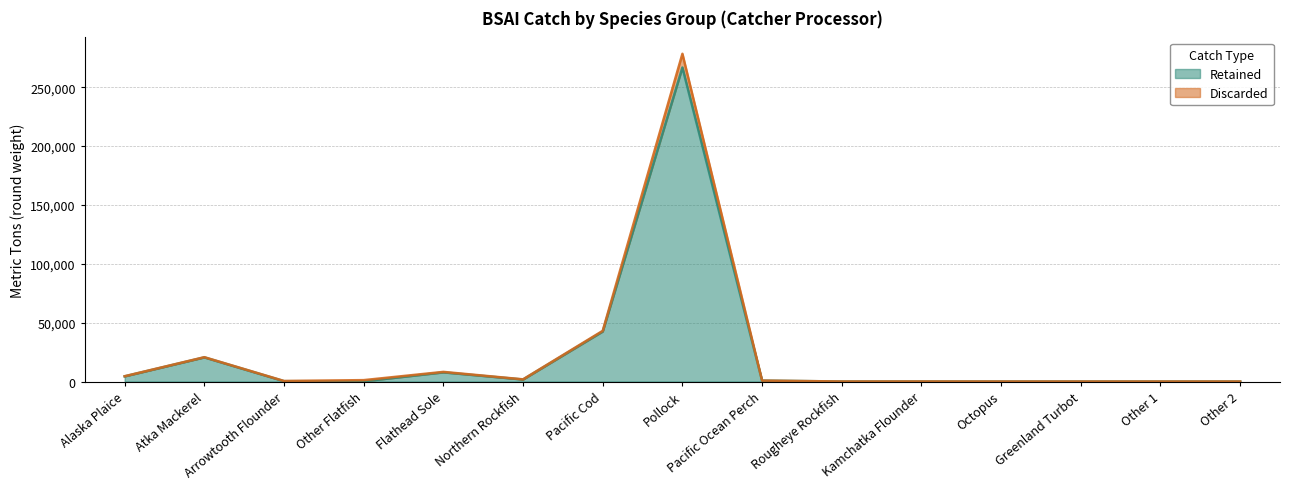

Where is Retained nearest to the value 133341?

Pacific Cod